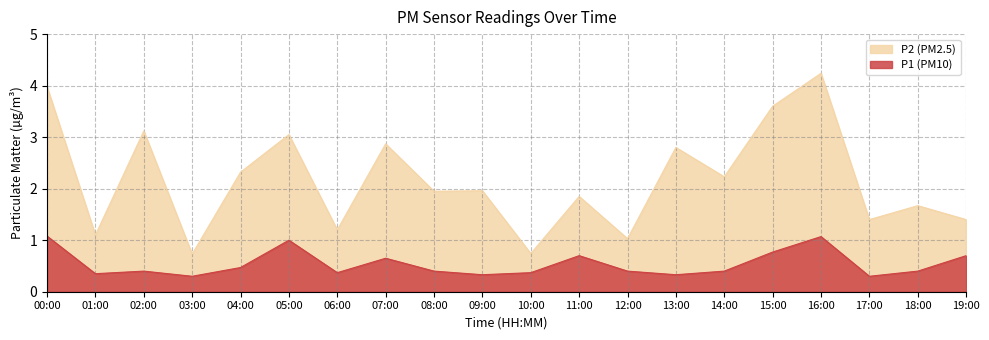

What position from the right is 09:00?

11